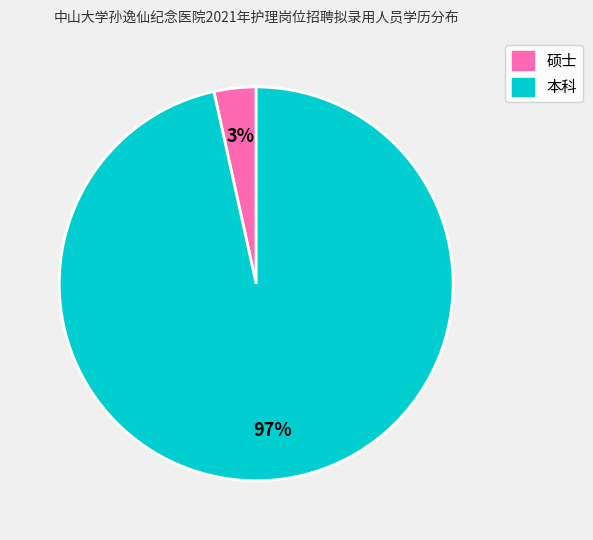

Is the sum of 硕士 and 本科 greater than half?

Yes